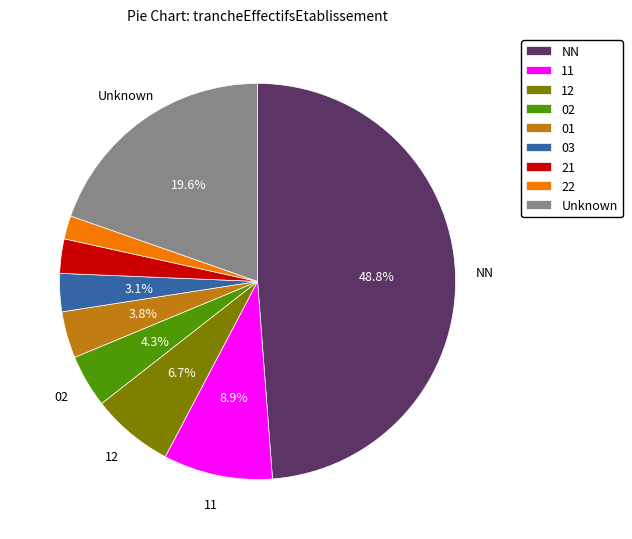

What percentage do 11 and 03 together represent?

12.0%